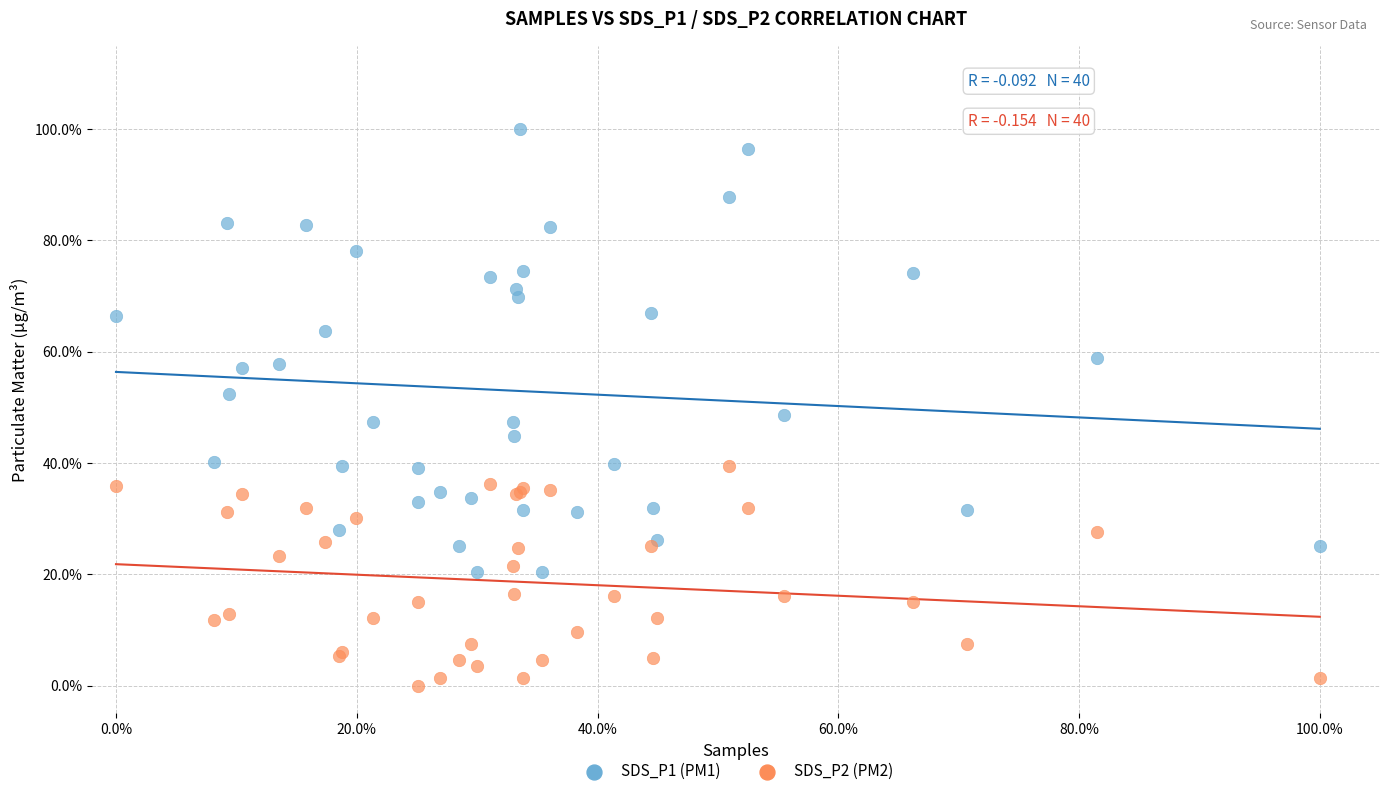

Which series has the widest spread of Y values?

SDS_P1 (PM1)